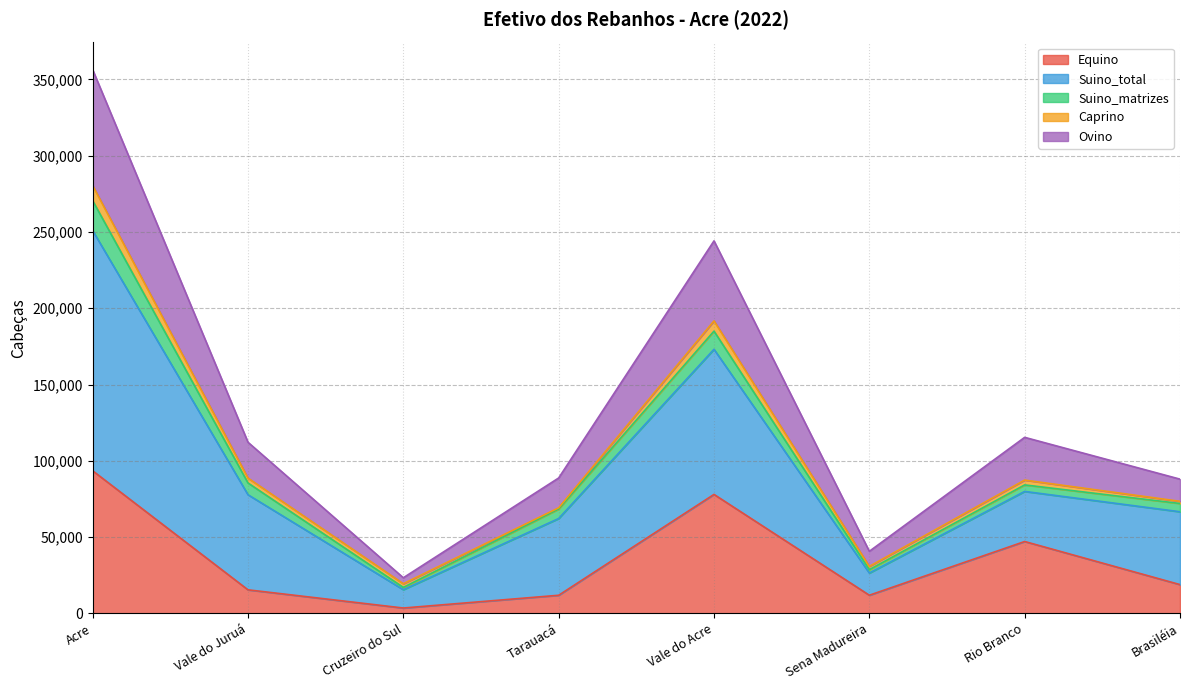

True or false: Equino has a value of 18909 at Brasiléia.

True